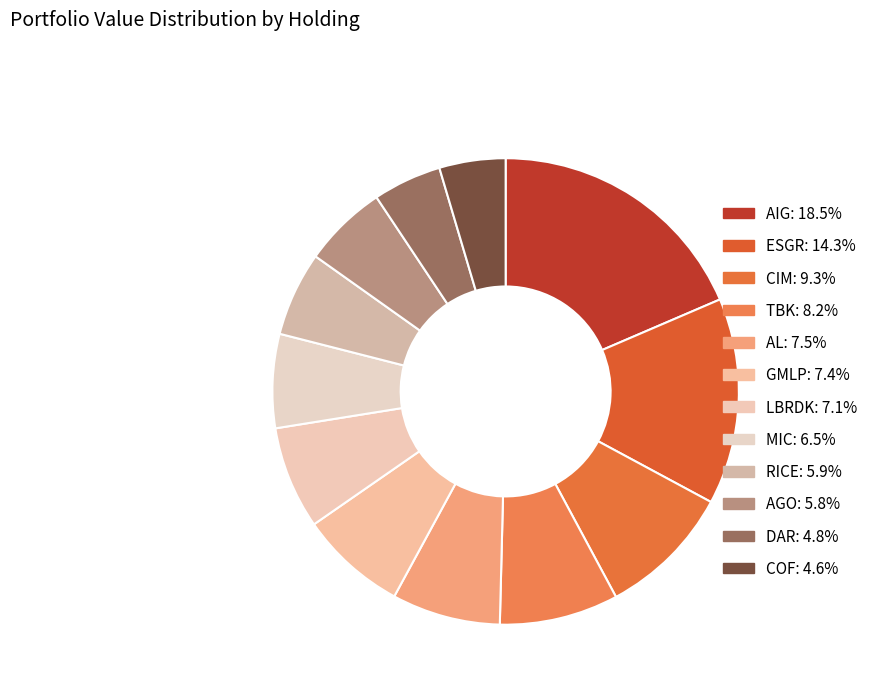

How many slices are in this pie chart?

12